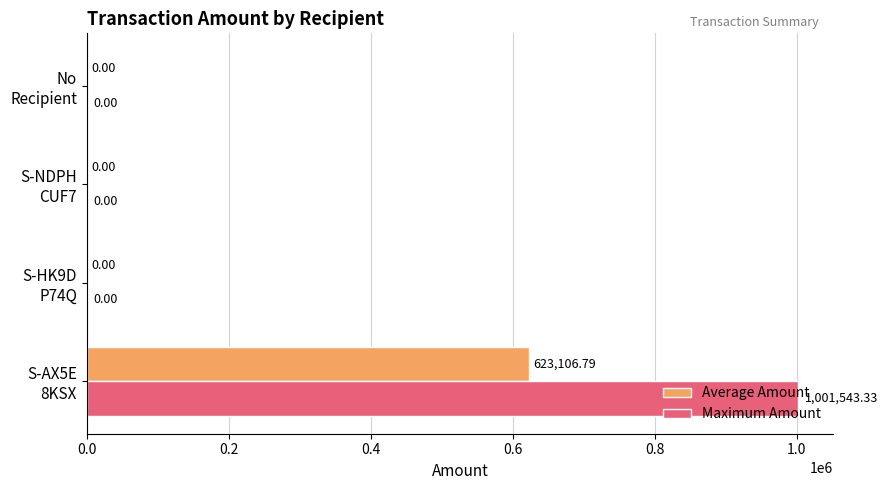

Which series has the largest total across all categories?

Maximum Amount